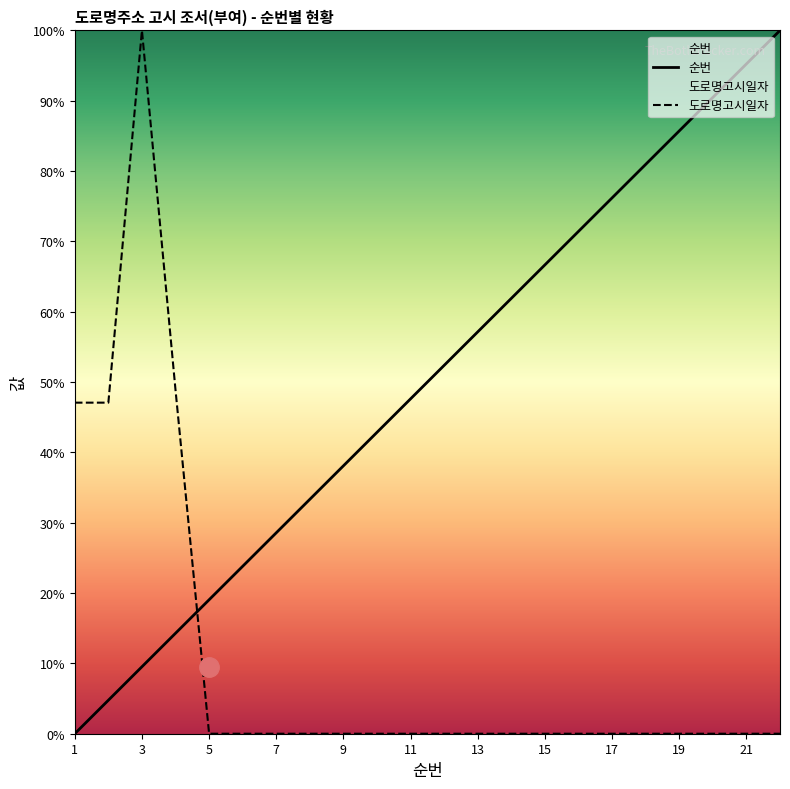

How many data points does each series have?

22